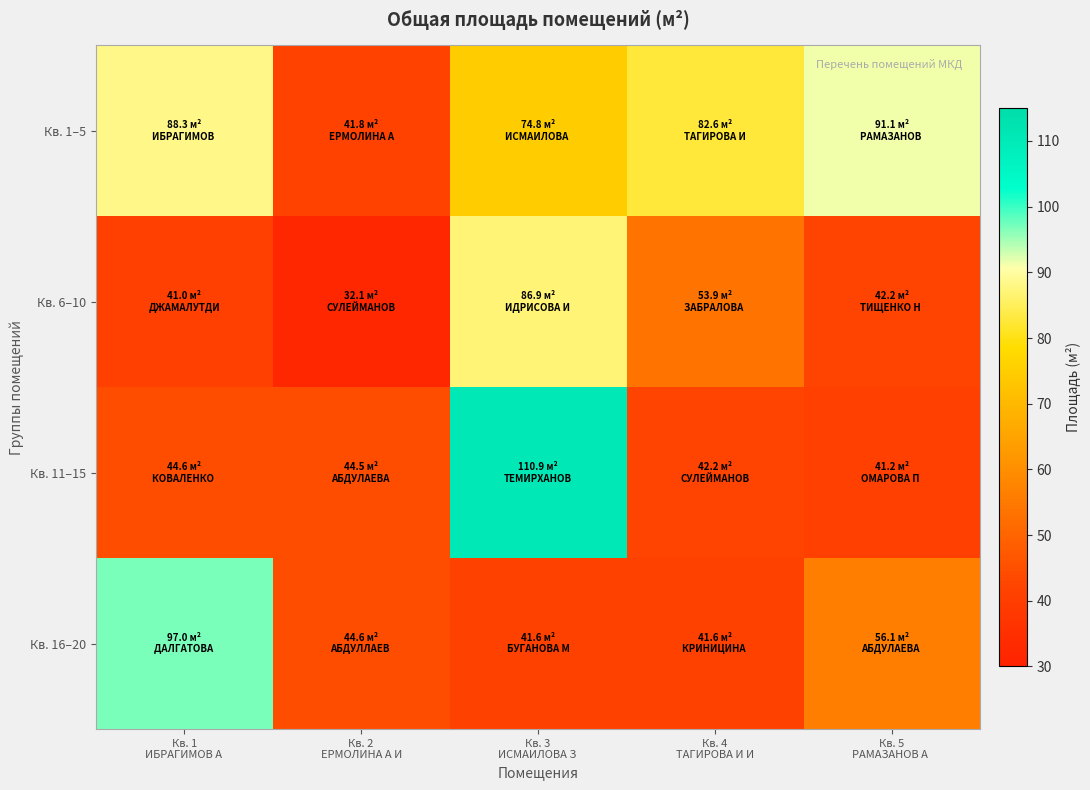

Count the number of categories in the chart.

5